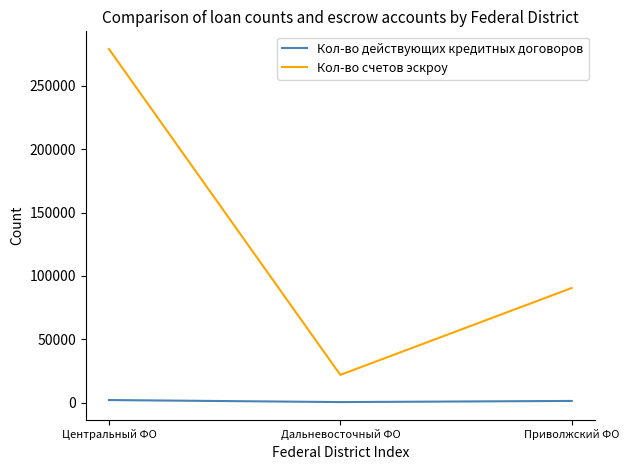

How many Кол-во счетов эскроу values are between 21907 and 279031?

3